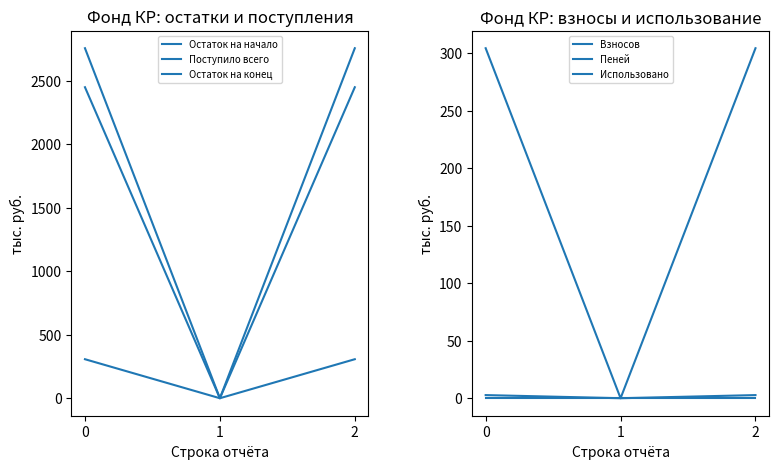

List the series in order of their peak value, lowest first.

Использовано, Пеней, Взносов, Поступило всего, Остаток на начало, Остаток на конец